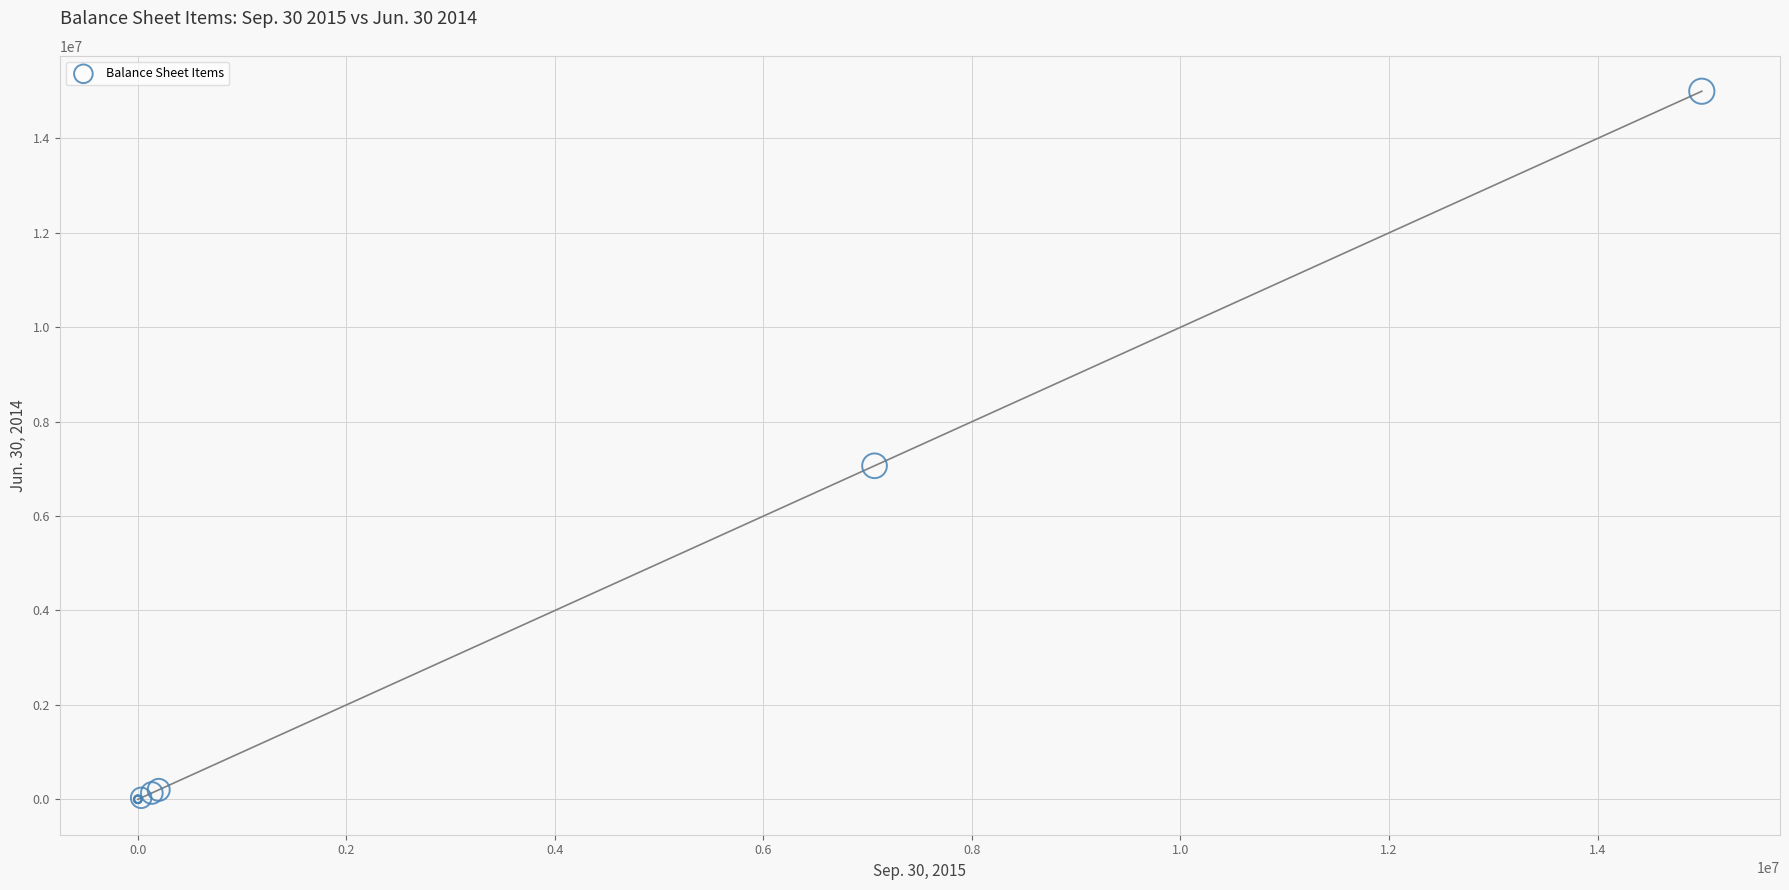

What Y value in the scatter plot is closest to 7500000?

7065500.0